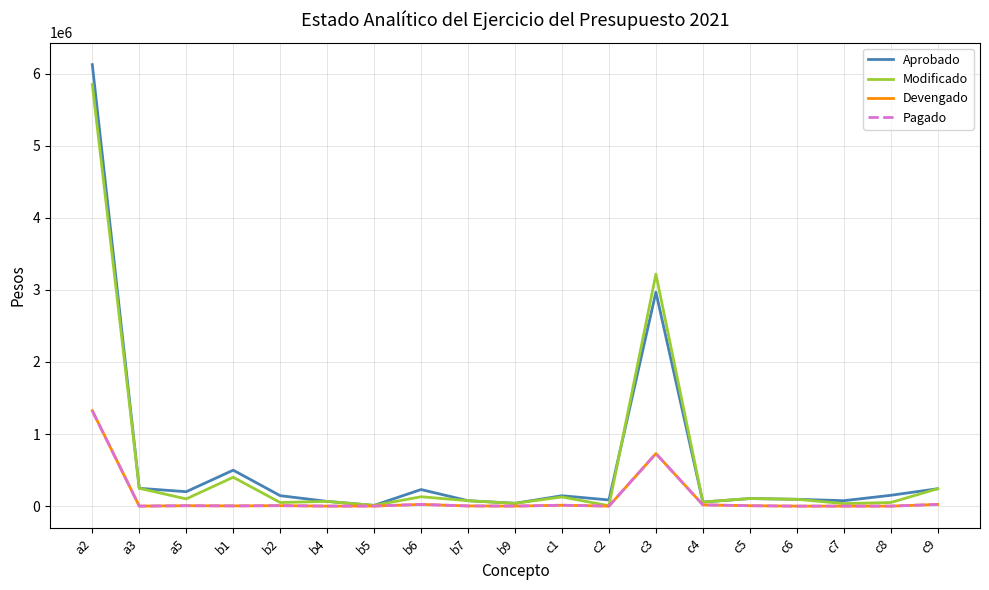

Is it true that Devengado equals 77.8 at b9?

False